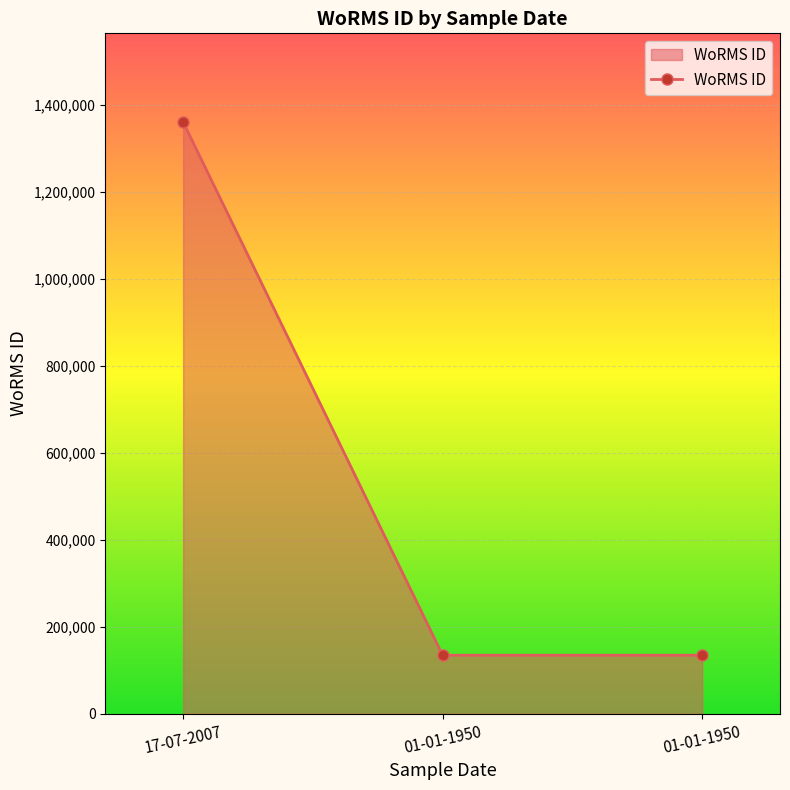

What is the difference between the maximum and minimum values?

1226610